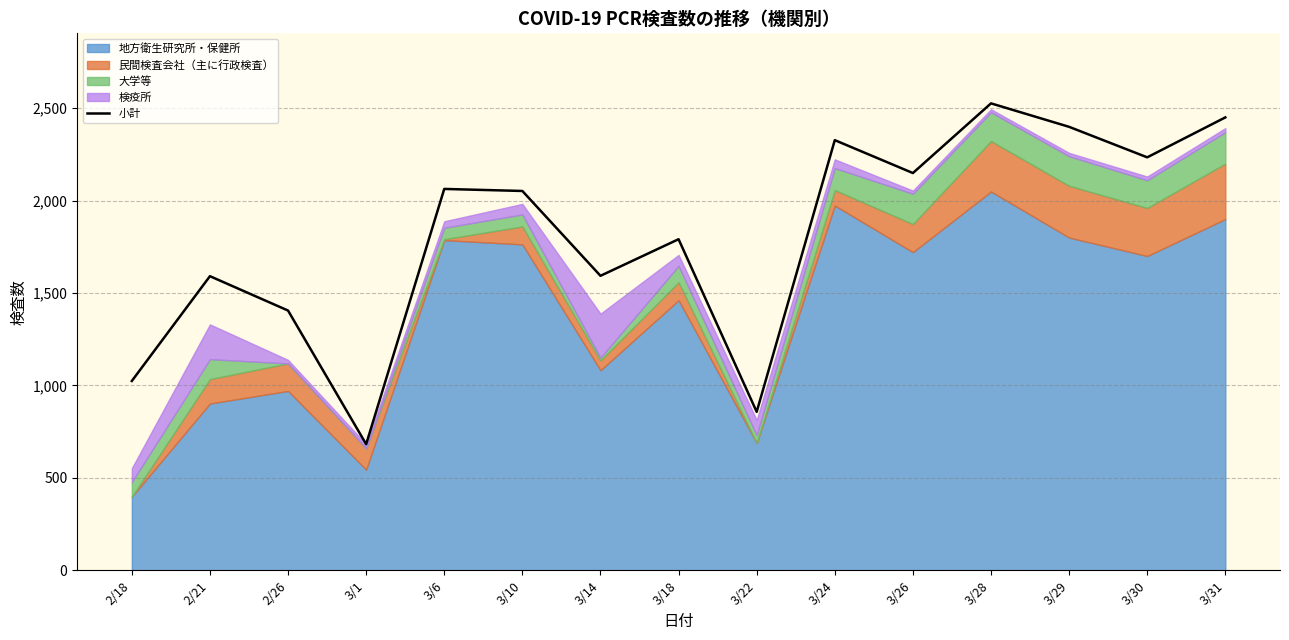

What is the change in value from 3/1 to 3/18?

+1109